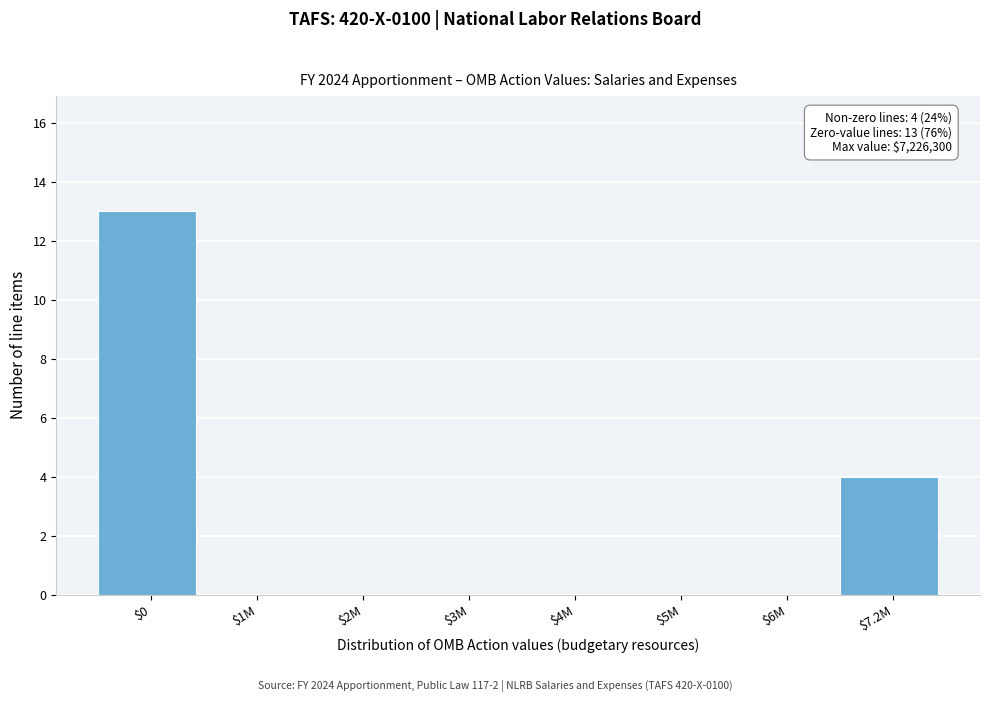

What is the sum of all values?

17